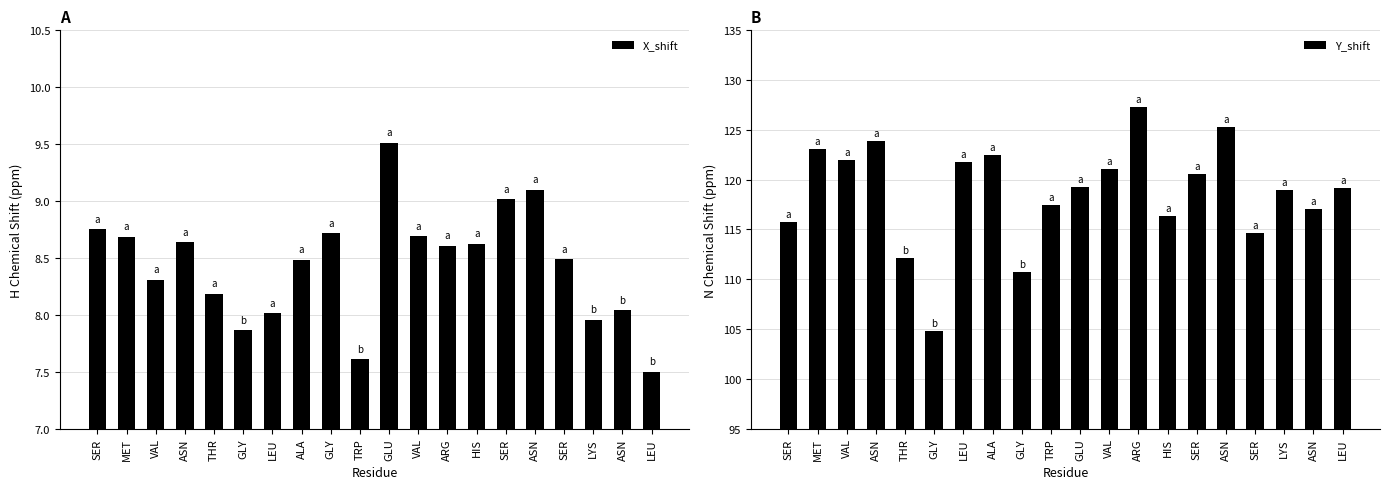

What is the total value across all series at TRP?

125.1